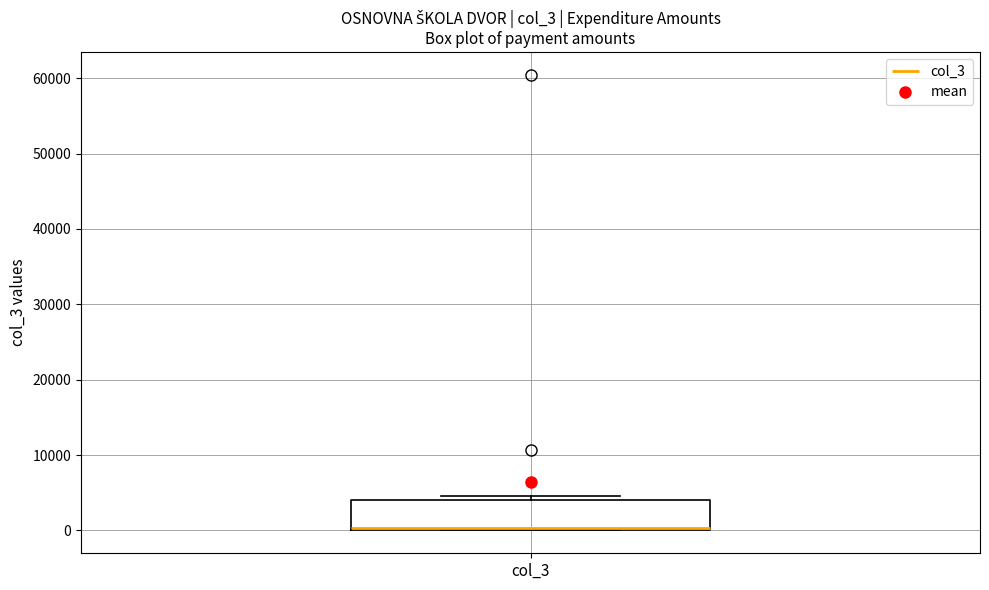

Where is the upper edge of the box for col_3 on the y-axis? The values are not printed on the chart, so give them approximately, as read against the axis.

4000